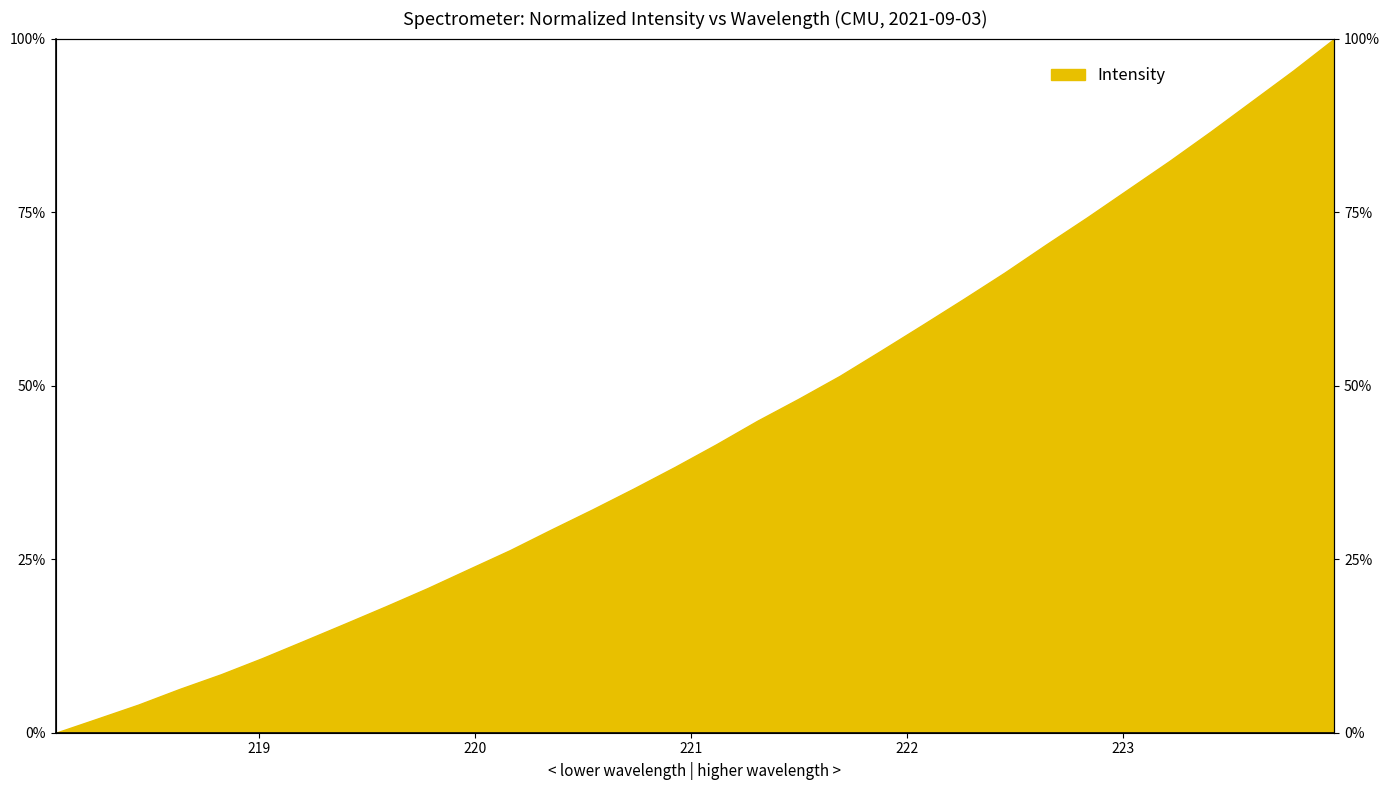

What is the value of the 11th point from the left?

23.6